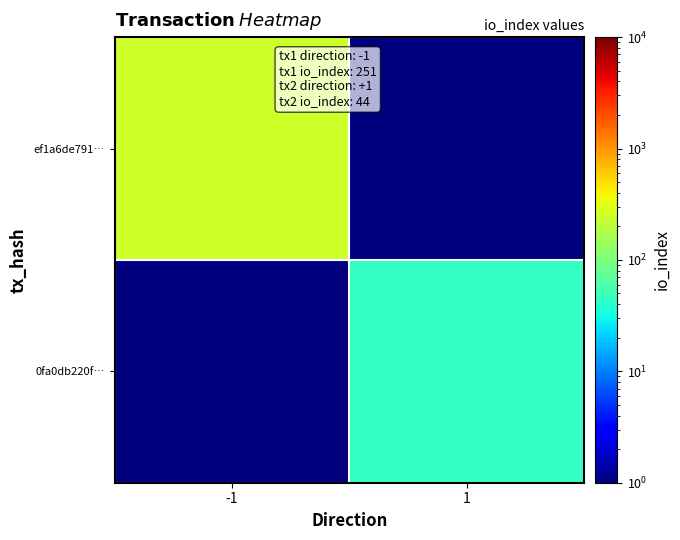

How many data points does each series have?

2